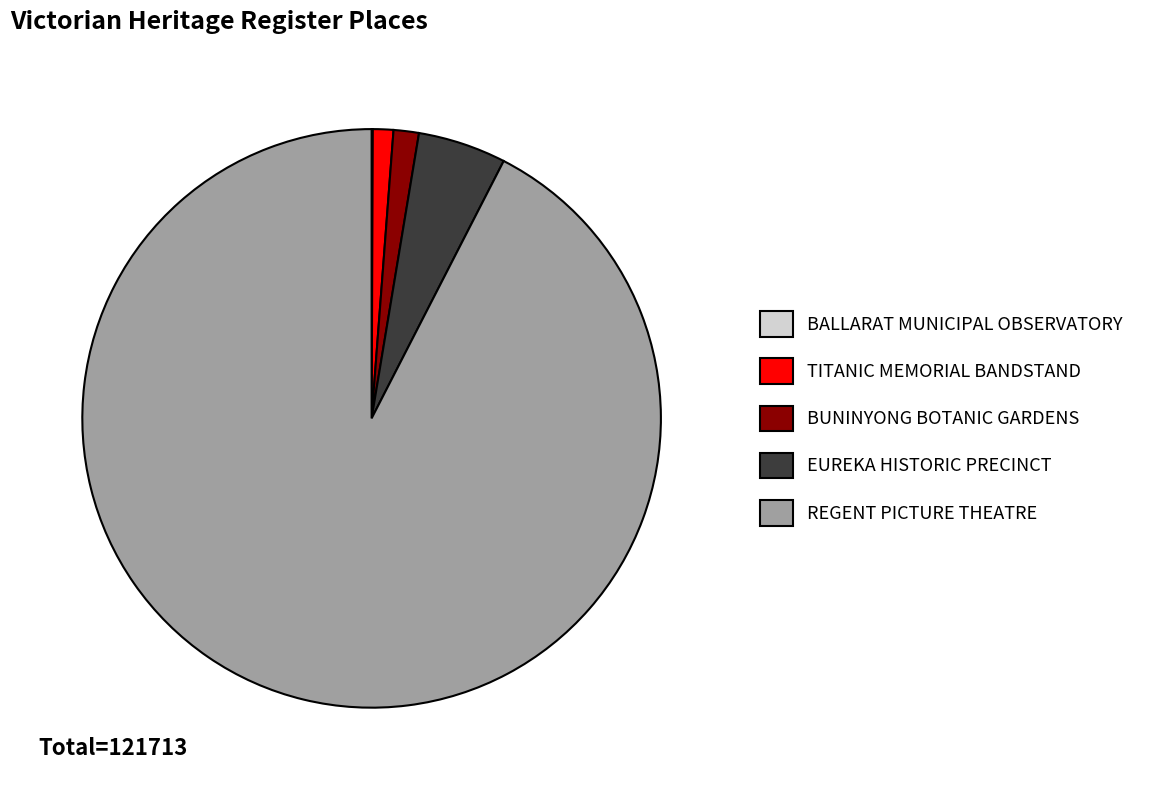

Which slice is the largest?

REGENT PICTURE THEATRE